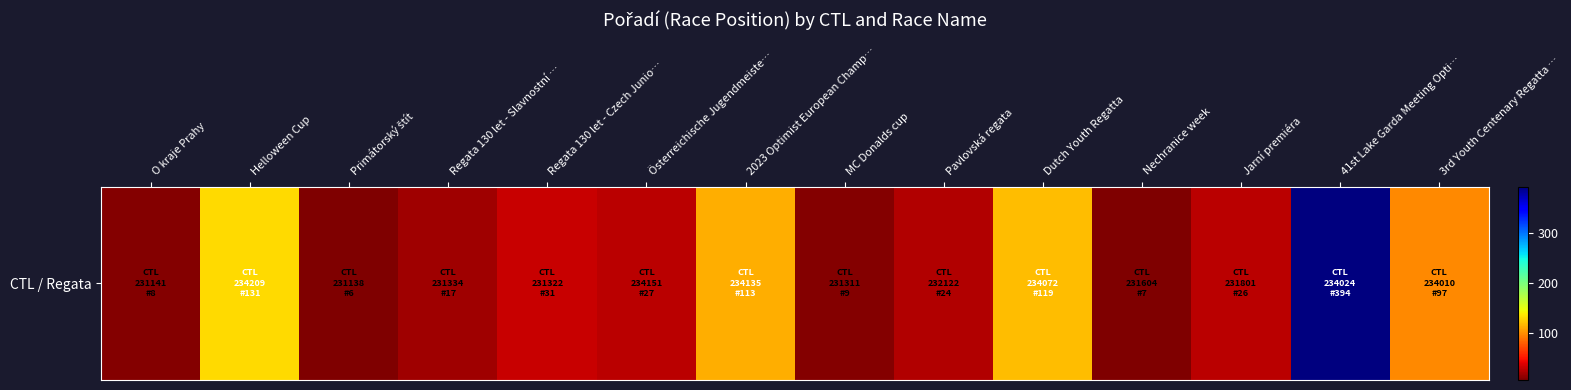

What is the difference between the maximum and minimum values?

388